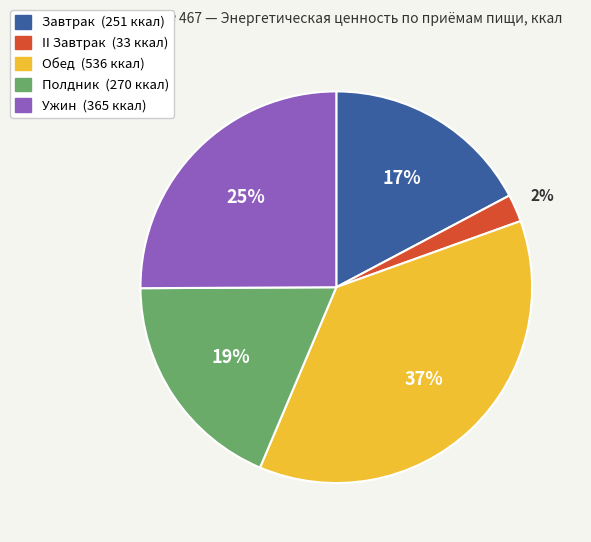

To the nearest percent, what is the average slice percentage?

20%